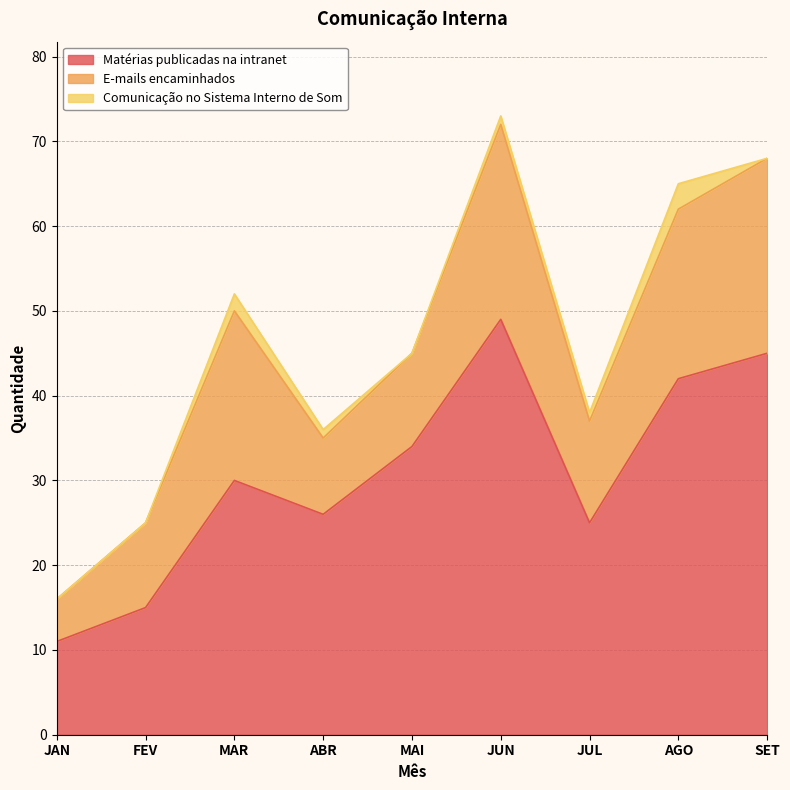

Which series has the largest total across all categories?

Matérias publicadas na intranet